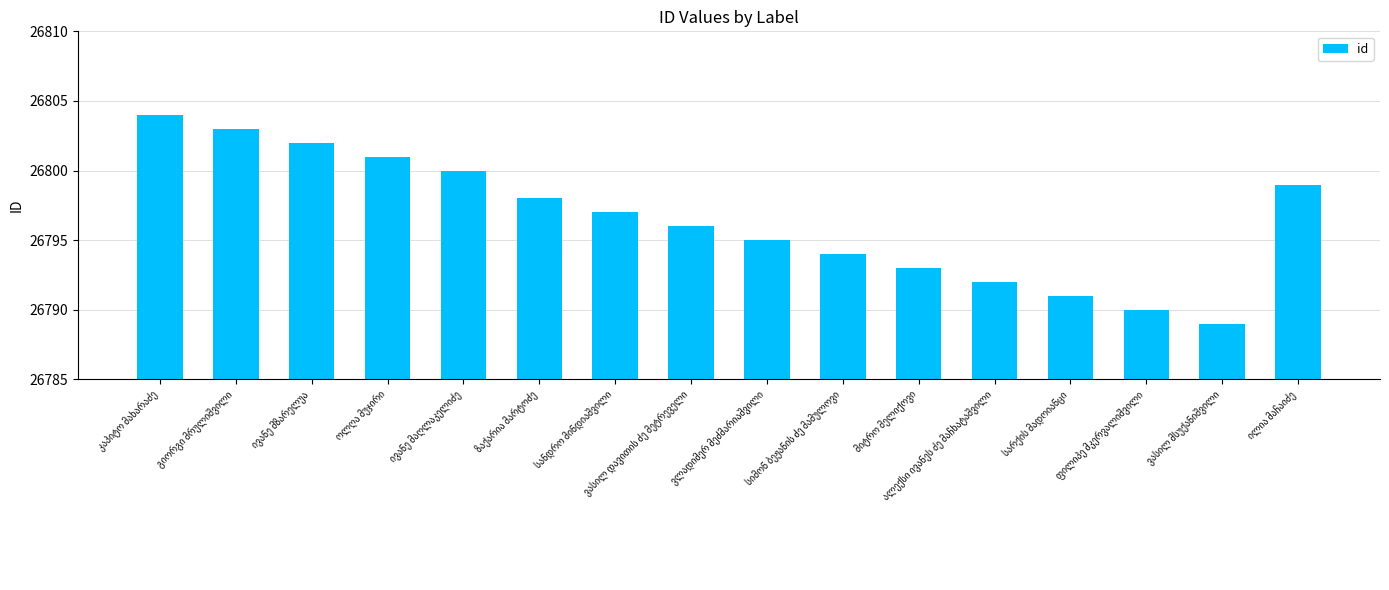

What is the value of the 14th bar from the left?

26790